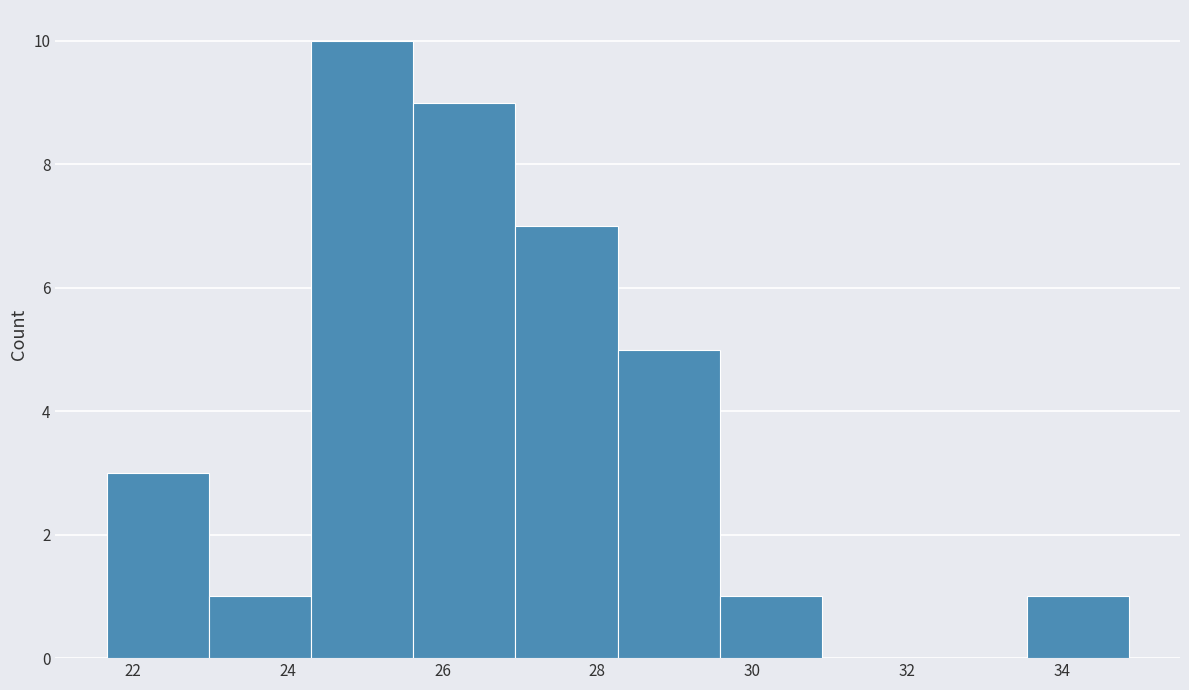

How tall is the bar that spans 29.6 to 31.0 on the x-axis? Neither the bar edges nor the heights are printed on the chart, so give them approximately, as read against the axes.

1